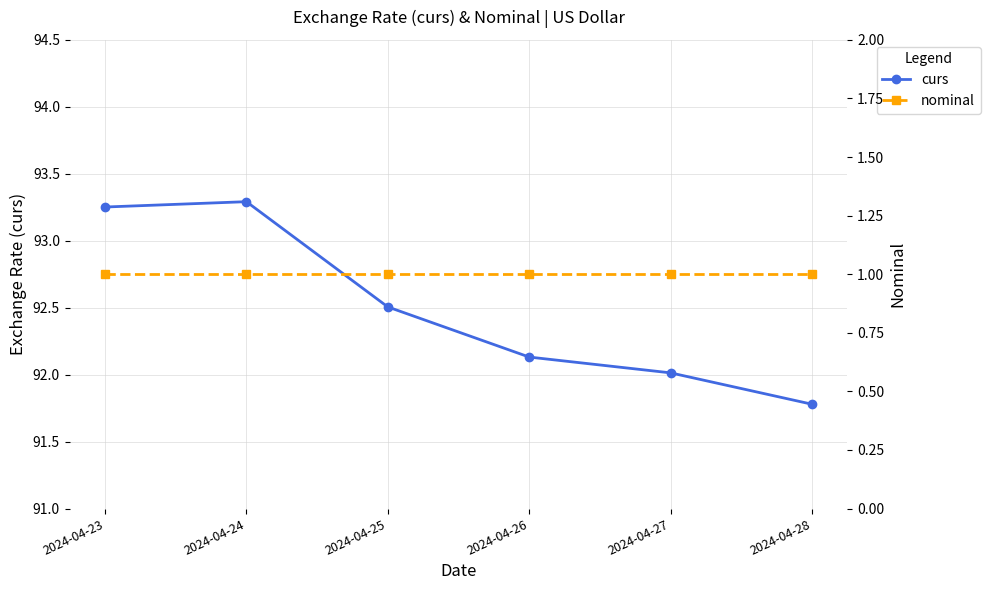

True or false: nominal and curs intersect in this chart.

False